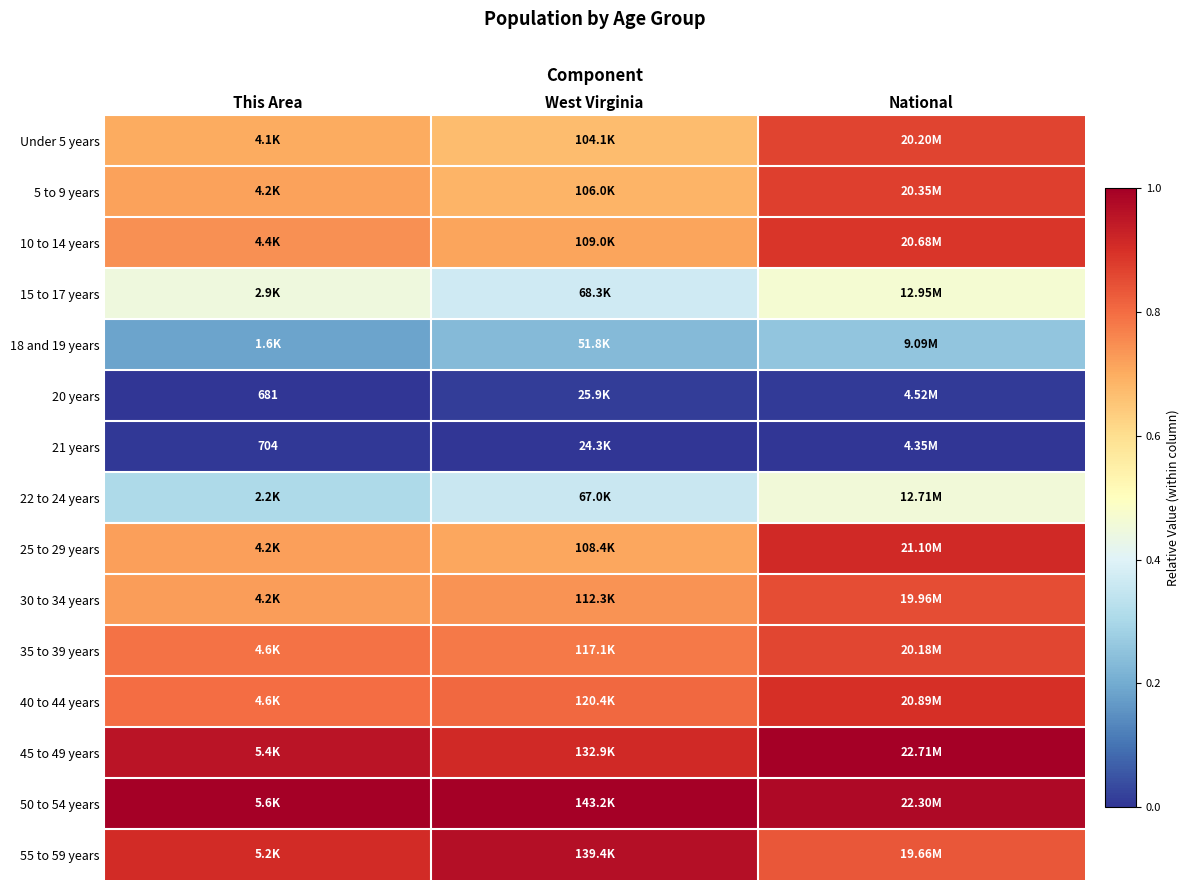

At which category is the sum across all series the highest?

National